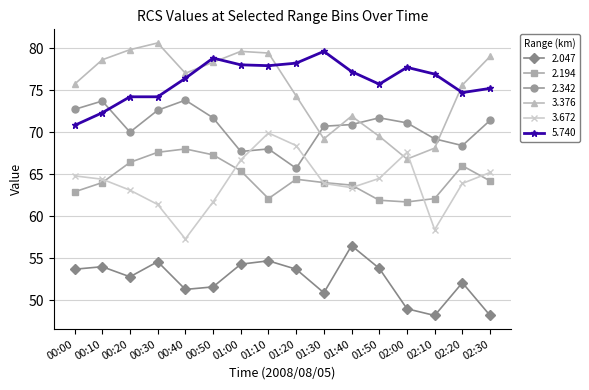

What is the spread (max minus min) of values at 01:20?

24.5